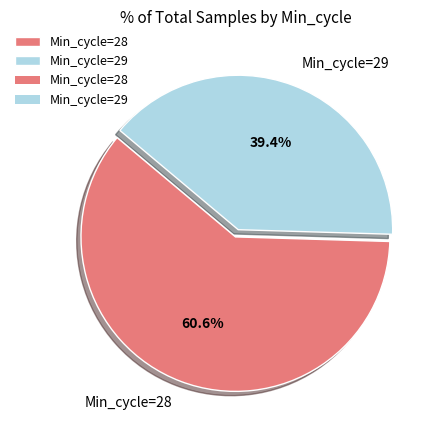

What is the majority slice?

Min_cycle=28